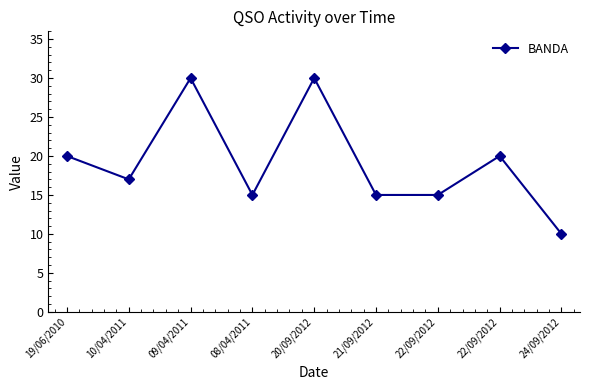

What is the label of the 4th point from the right?

21/09/2012